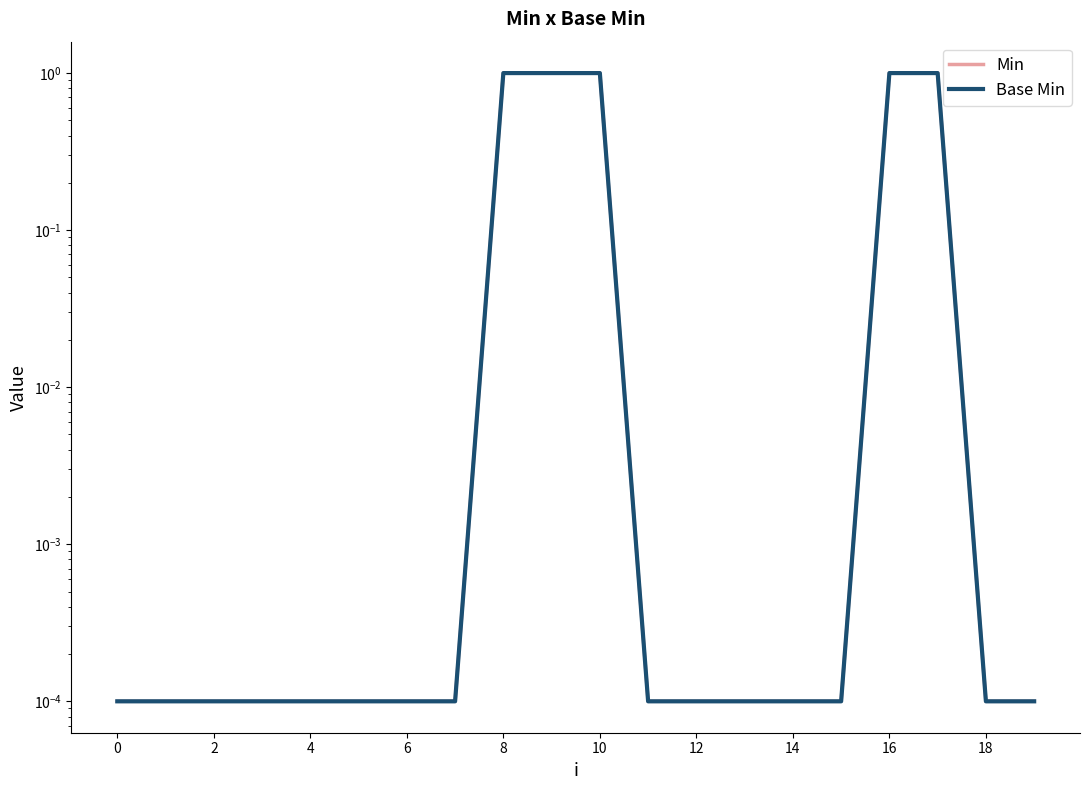

Is the value of Base Min at 11 greater than the value of Min at 11?

No